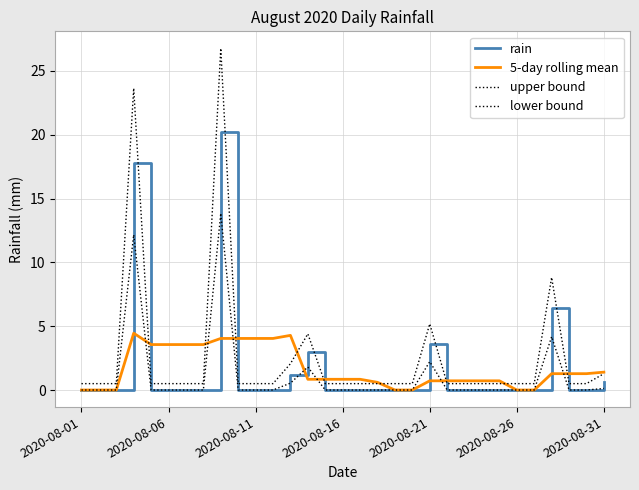

Does the chart display data point markers on the line(s)?

No